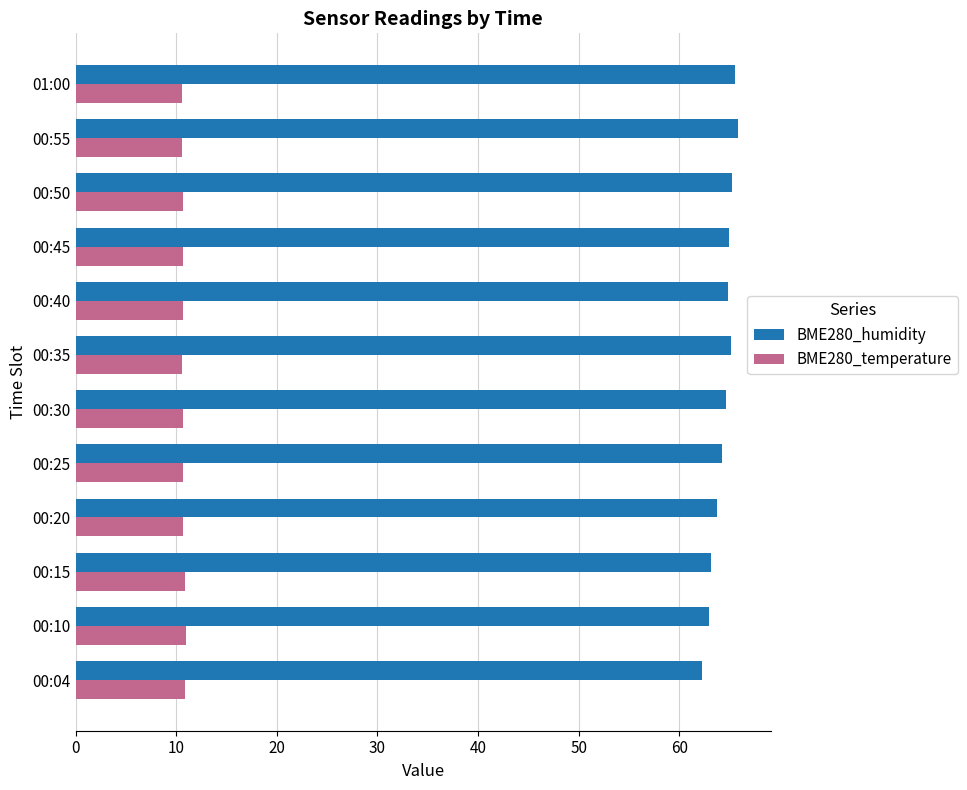

Is the value of BME280_humidity at 00:10 greater than the value of BME280_temperature at 01:00?

Yes